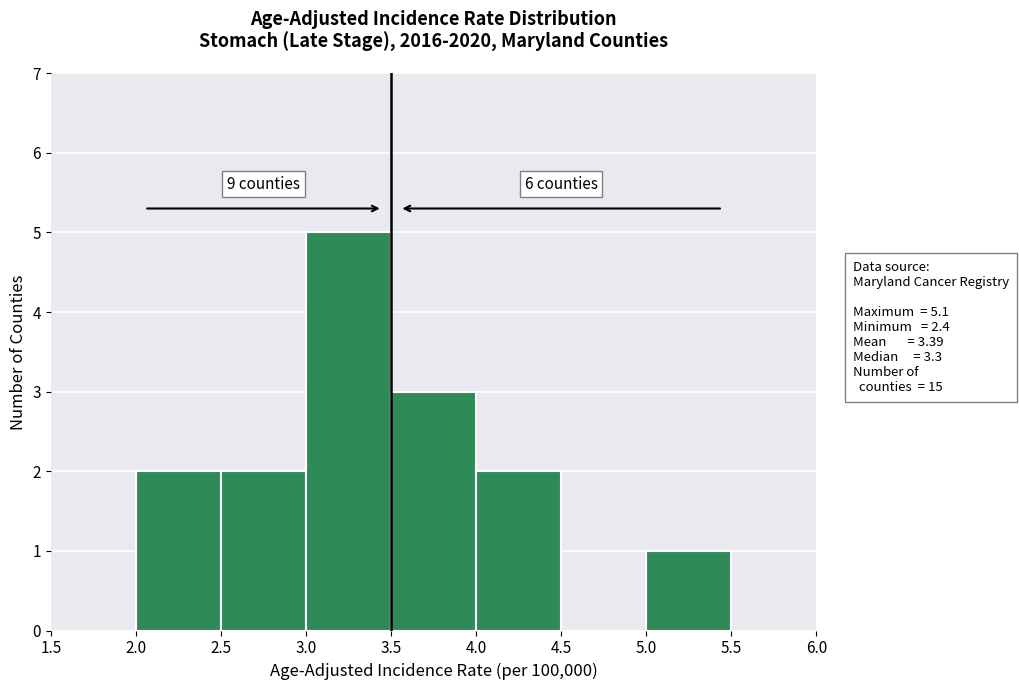

Over which range of the x-axis is the bar tallest?

3.0 to 3.5